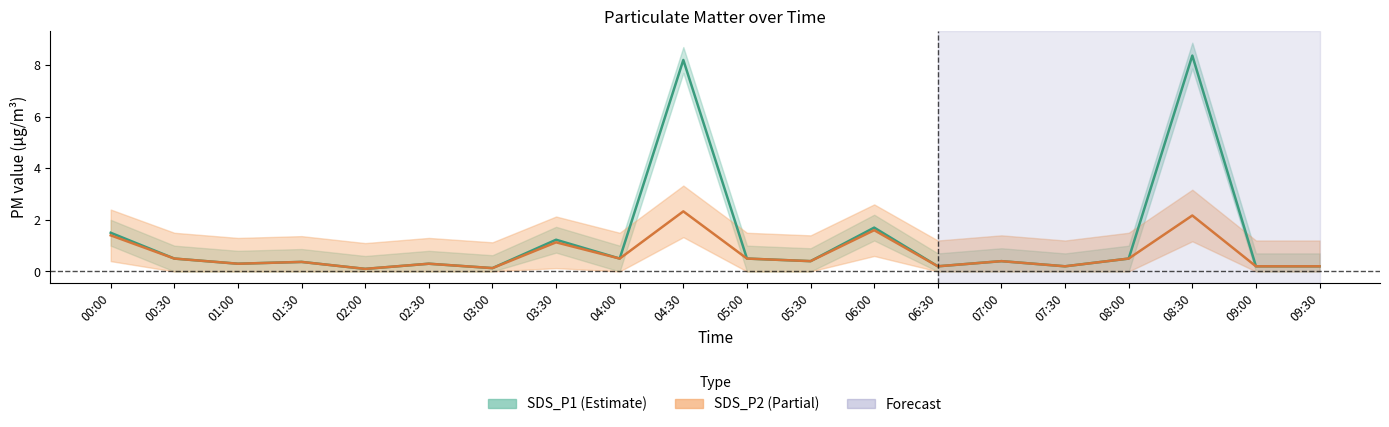

Is it true that SDS_P1_lower equals 7.7 at 04:30?

True